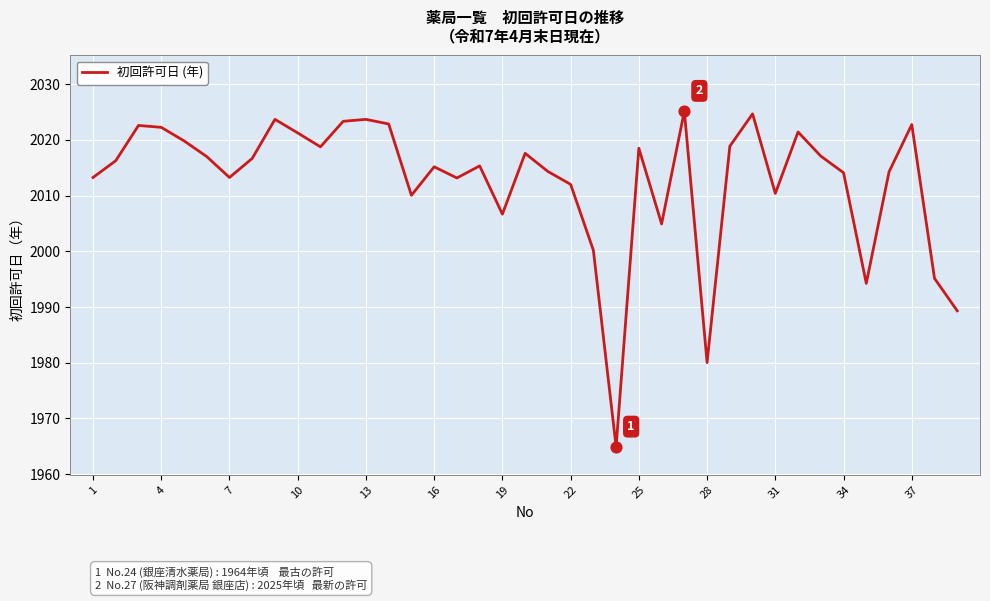

What is the maximum value shown in the chart?

2025.2